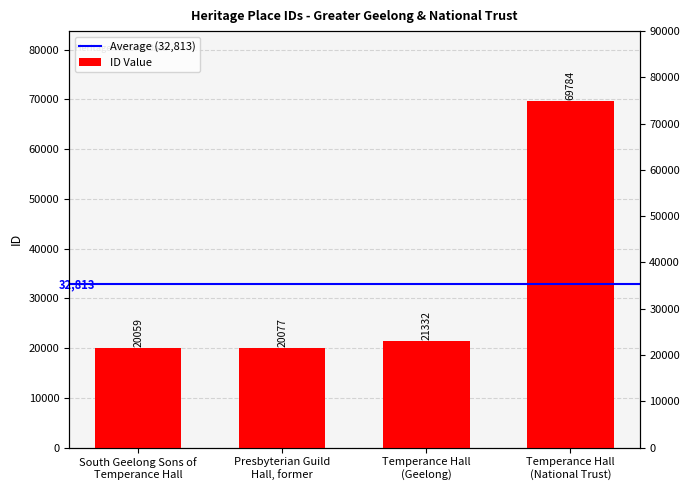

How many series are shown in this chart?

1